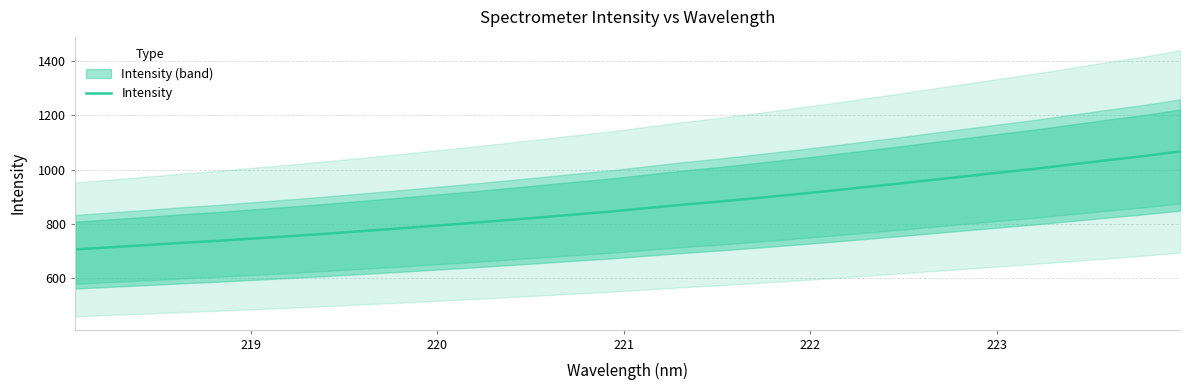

What is the greatest value displayed?

1067.1